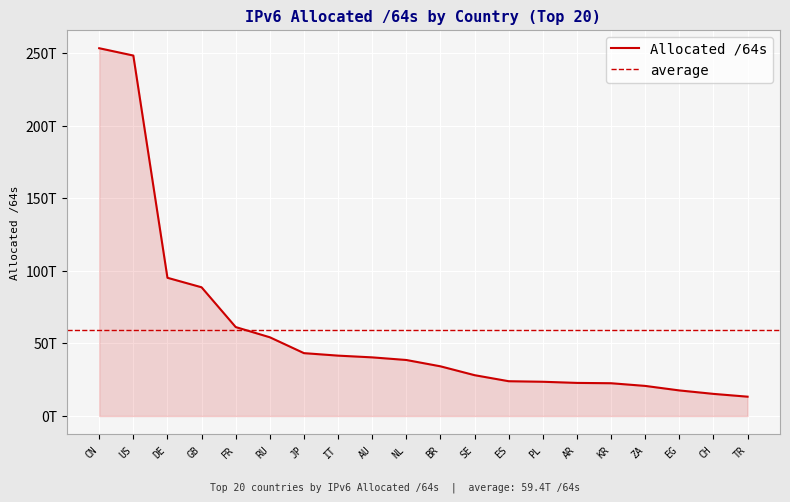

Between IT and CH, which is larger?

IT